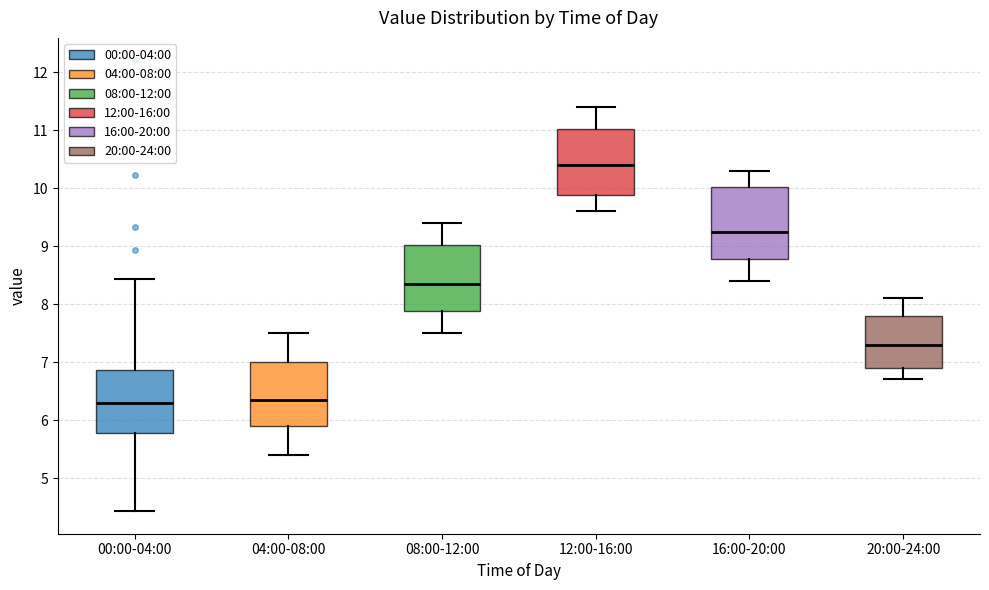

Where does the lower whisker of the box for 08:00-12:00 end on the y-axis? The values are not printed on the chart, so give them approximately, as read against the axis.

7.5